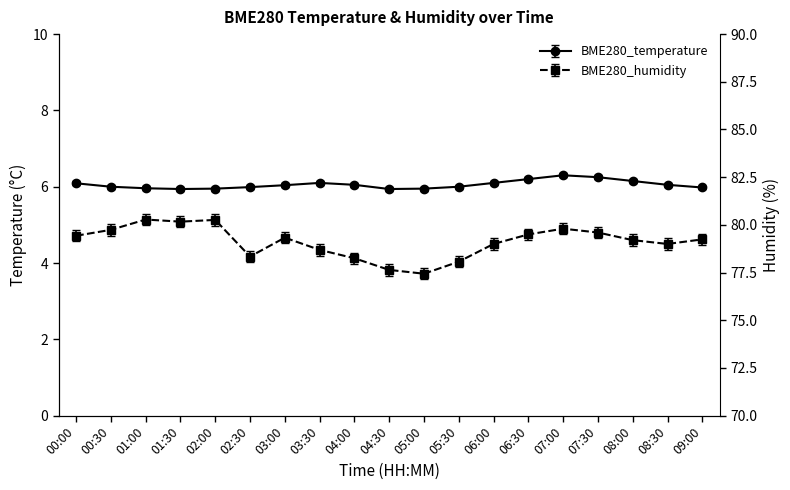

Is this an area chart (filled region under the line)?

No